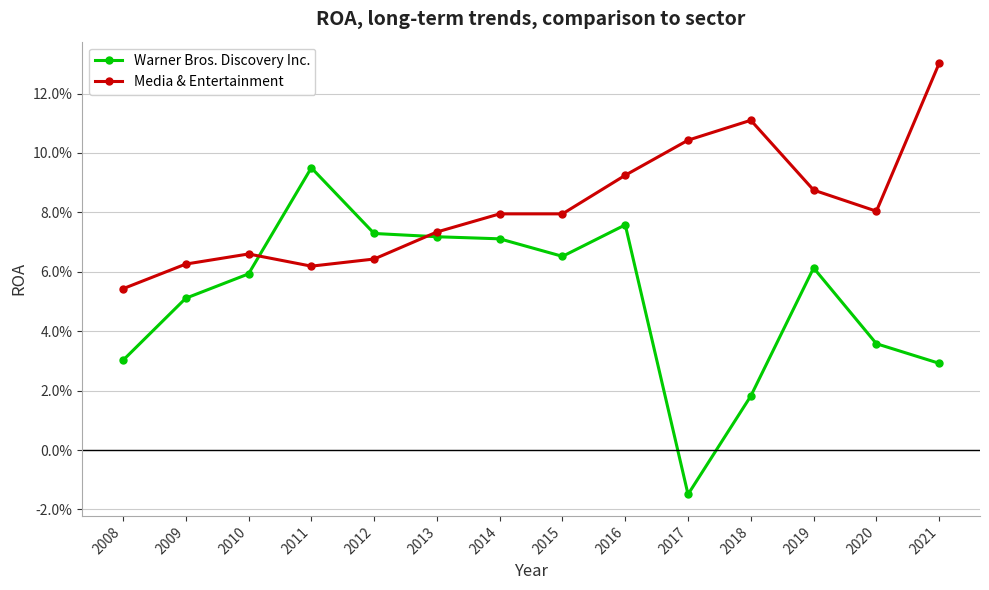

List the series in order of their peak value, highest first.

Media & Entertainment, Warner Bros. Discovery Inc.